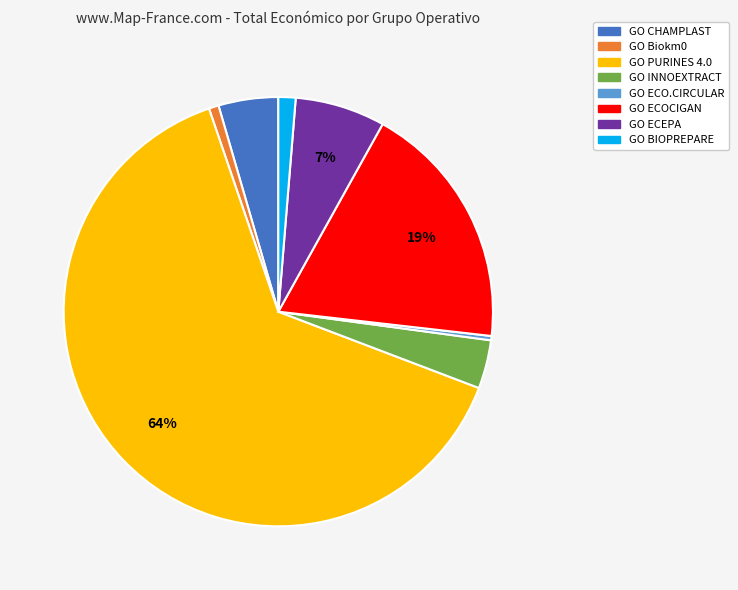

Count the number of slices in the pie.

8